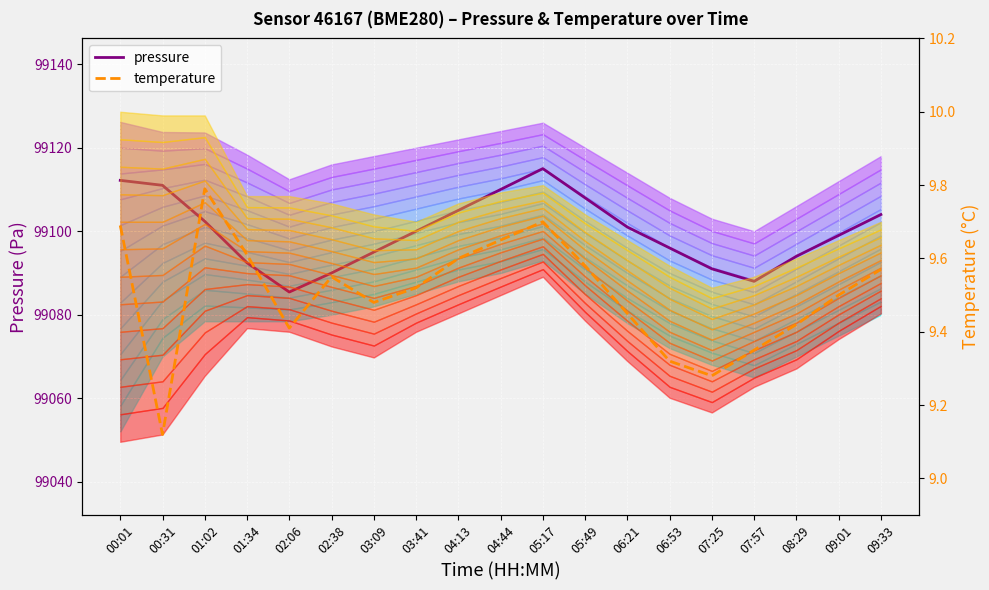

What is the smallest value displayed?

9.1